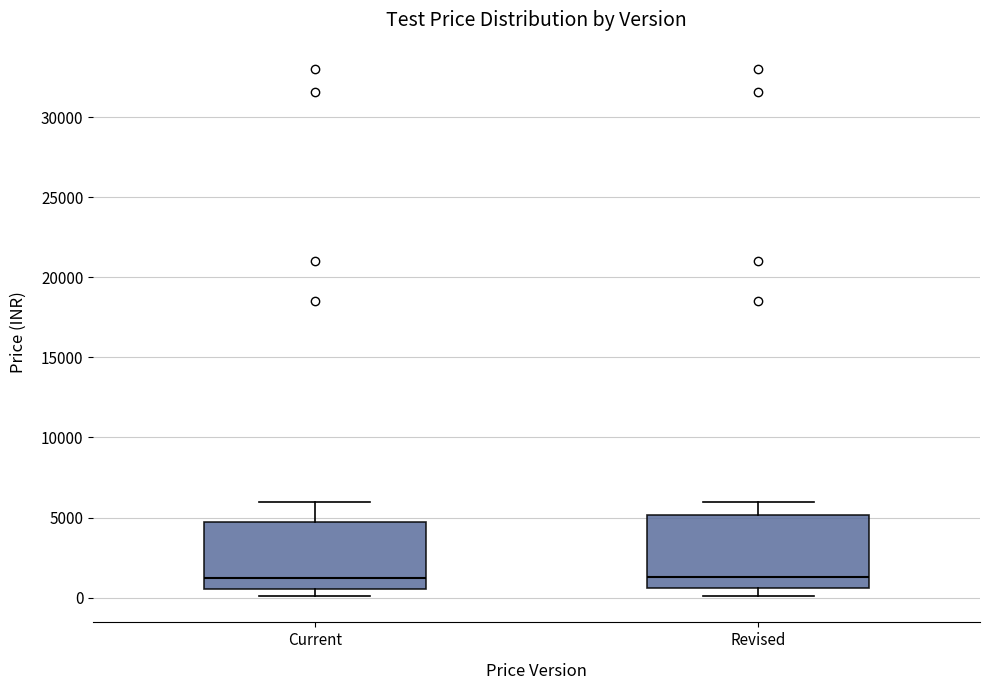

Reading left to right, read every box against the y-axis: the position of its median line, the range the box covers, and the ends of its whiskers. The values are not printed on the chart, so give them approximately, as read against the axis.

Current: median 1000, box 500 to 4500, whiskers 0 to 6000
Revised: median 1500, box 500 to 5000, whiskers 0 to 6000